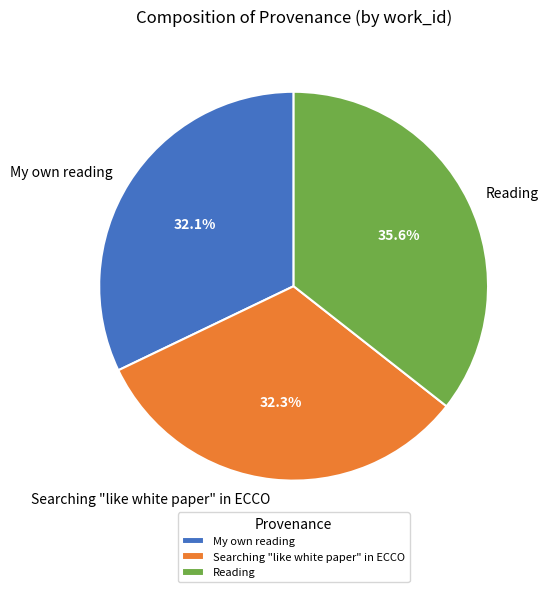

What percentage is the Reading slice, to the nearest percent?

36%